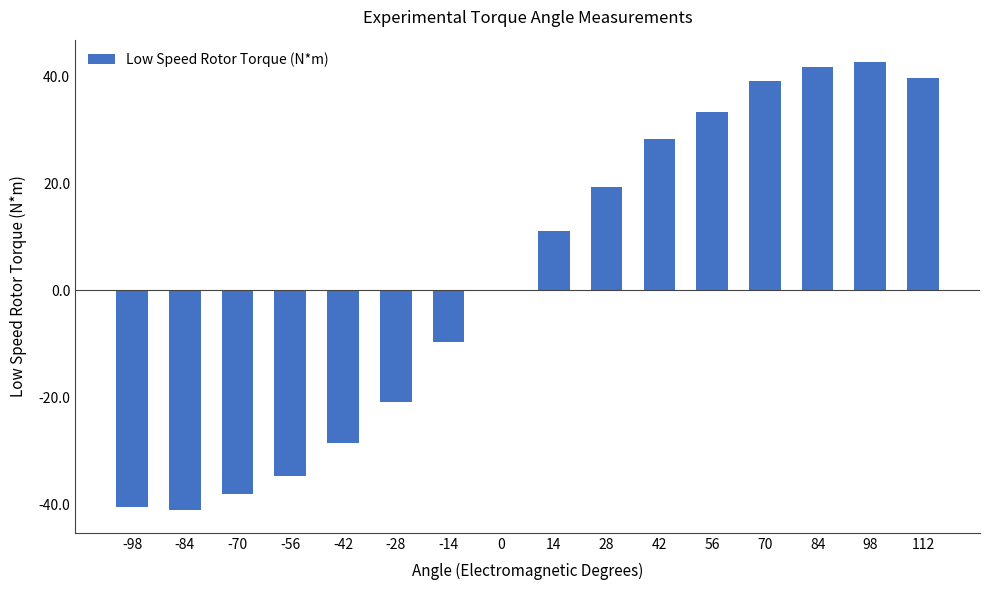

The value at 42 is 16.6. True or false?

False